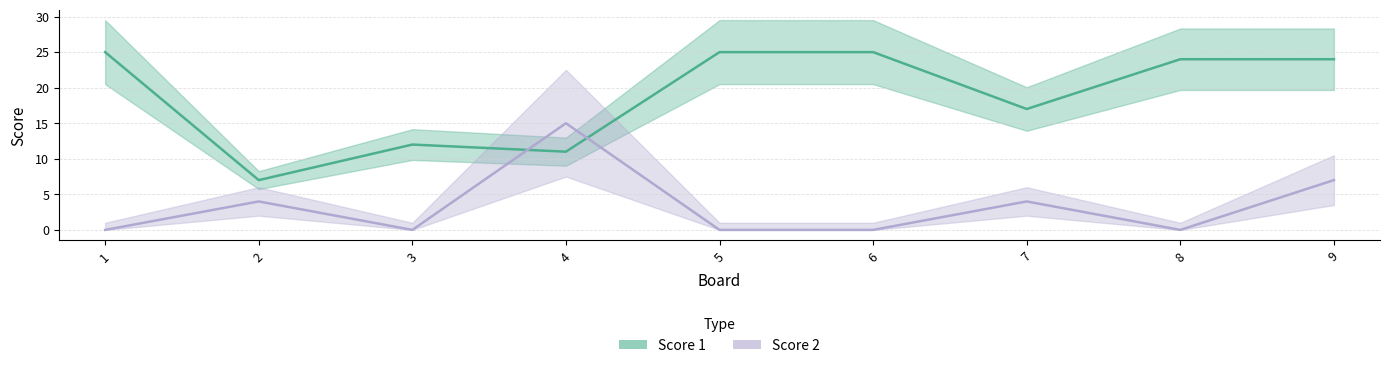

What is the value of the Score 1 point at the 7th from the left?

17